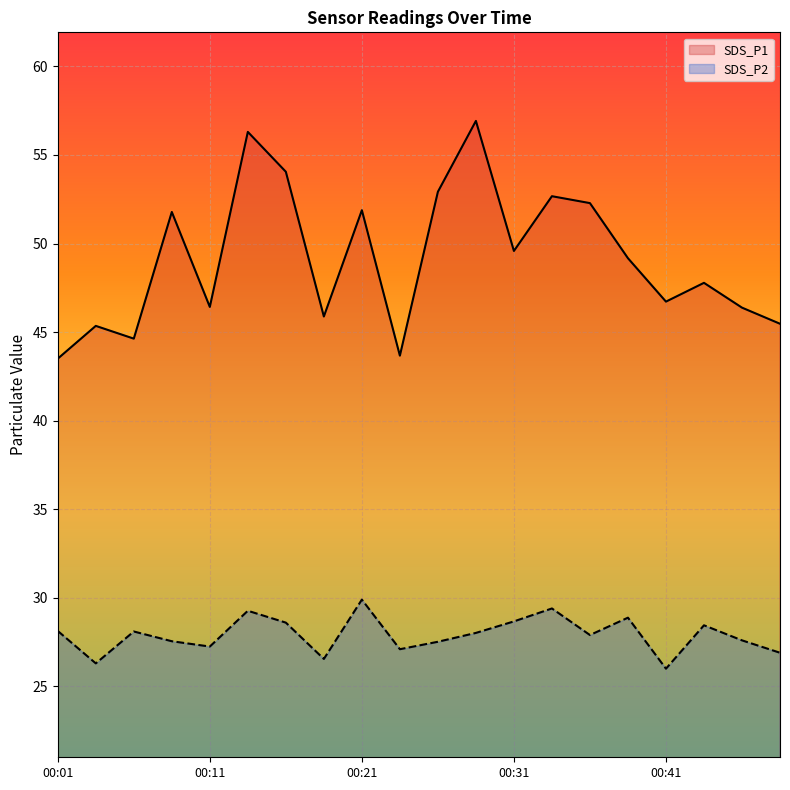

Rank the series at 00:04 from highest to lowest value.

SDS_P1, SDS_P2